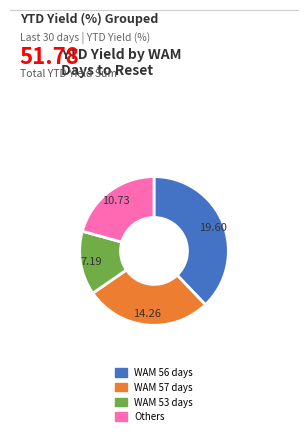

Does any single category account for the majority?

No